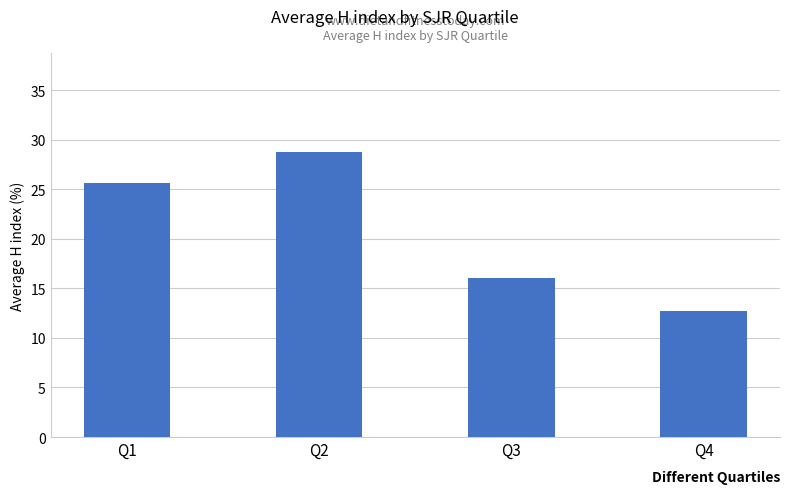

List the labels in order of value, largest first.

Q2, Q1, Q3, Q4